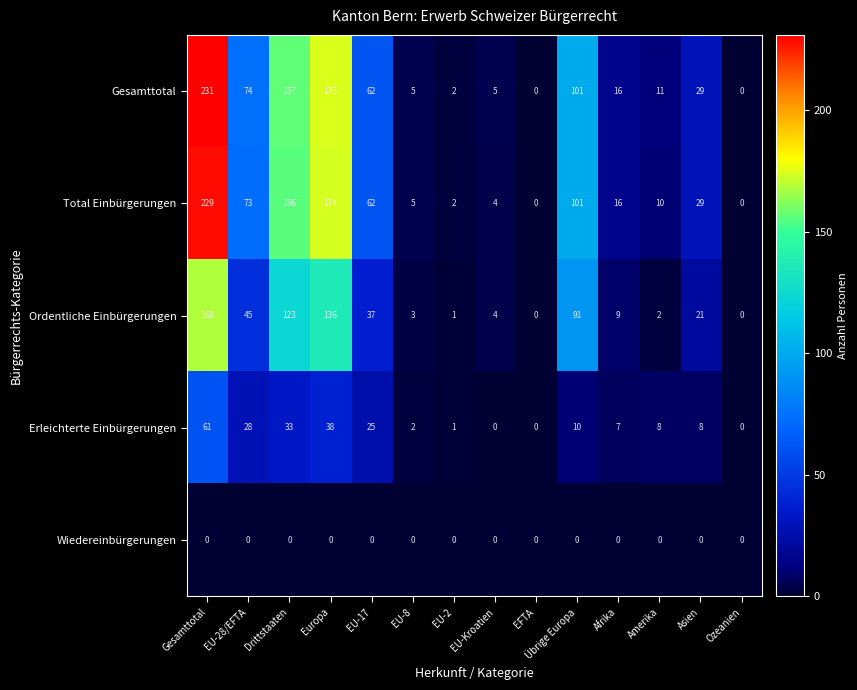

At which label does Erleichterte Einbürgerungen reach its peak?

Gesamttotal